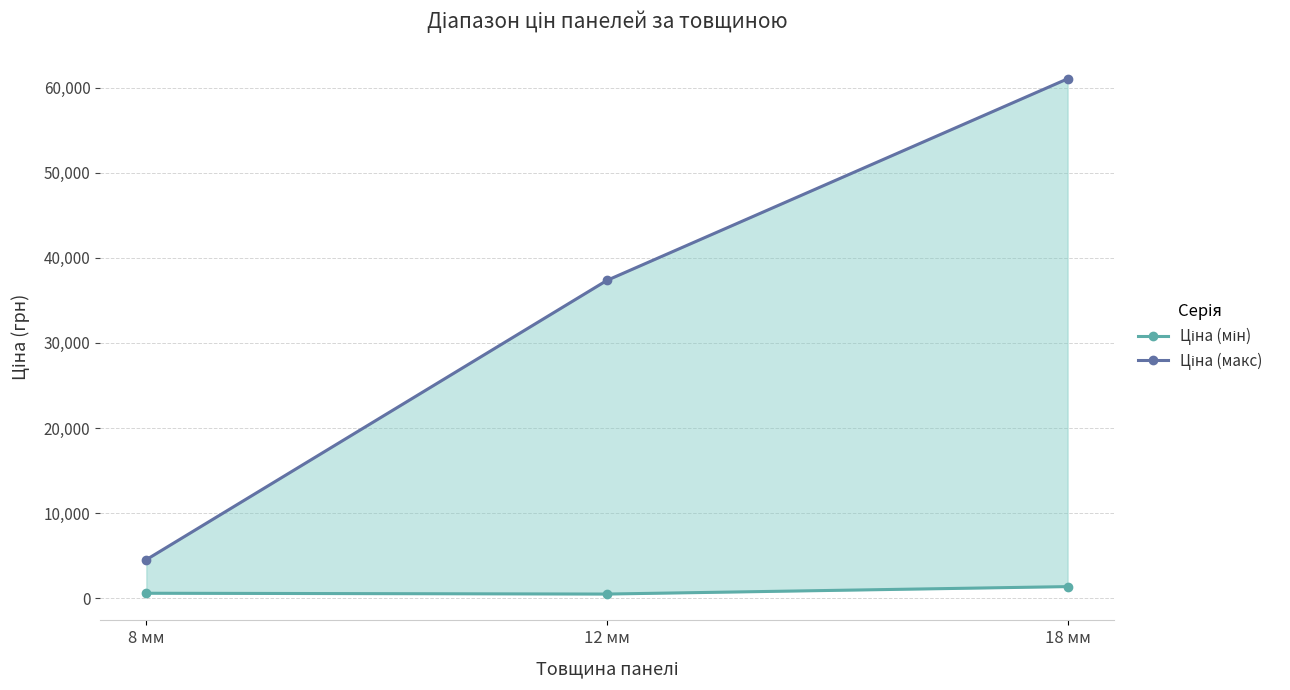

Is the value of Ціна (макс) at 8 мм greater than the value of Ціна (мін) at 18 мм?

Yes